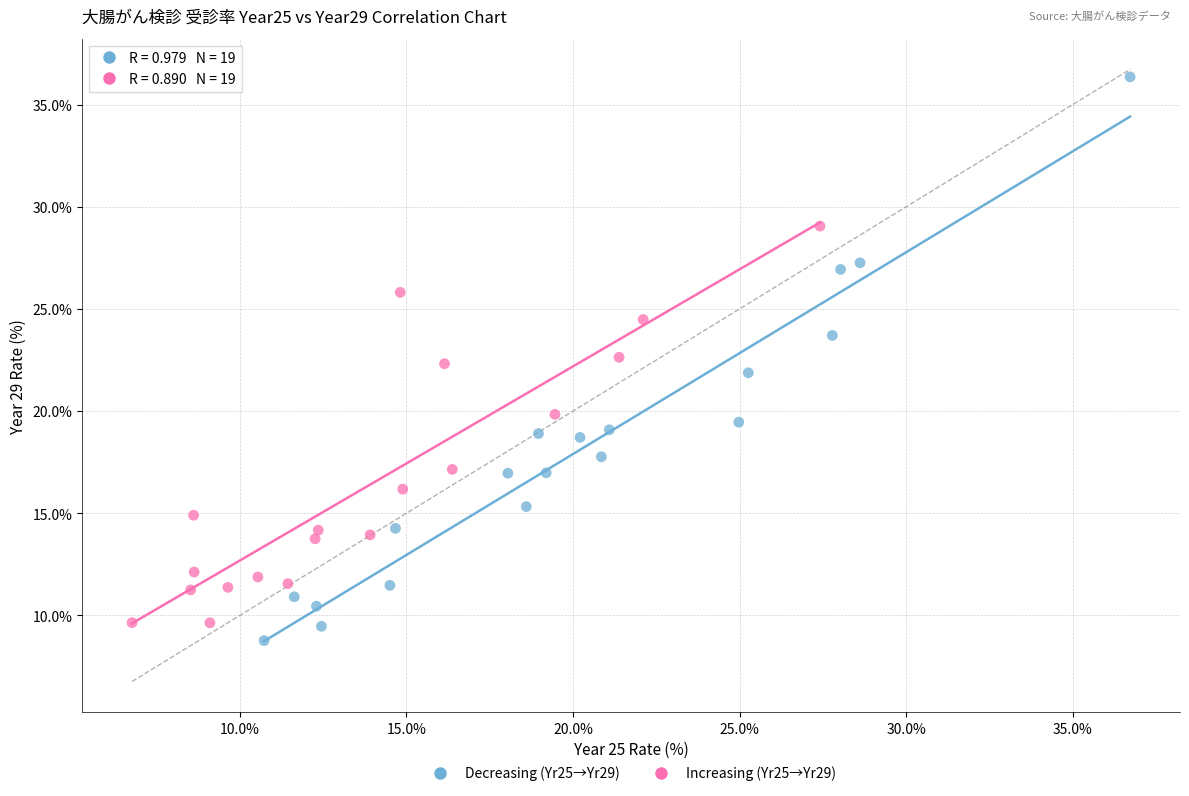

Which series contains the highest Y value?

Decreasing (Yr25→Yr29)